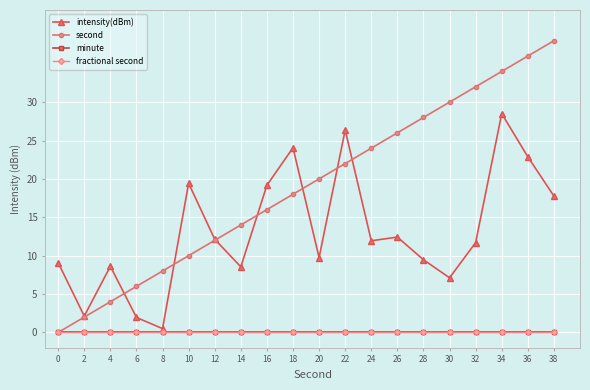

Which series has the largest total across all categories?

second